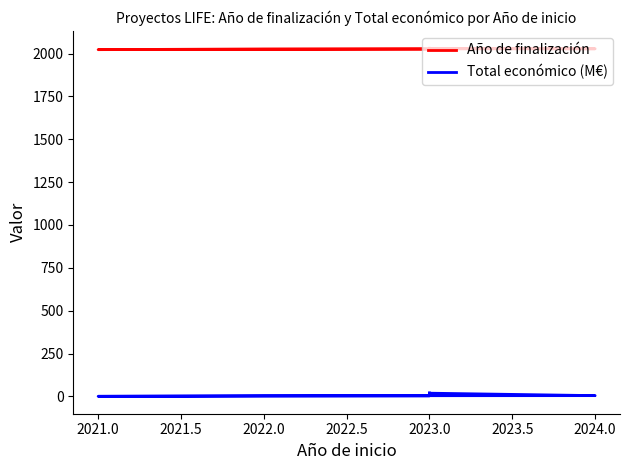

How many lines are shown in the chart?

2